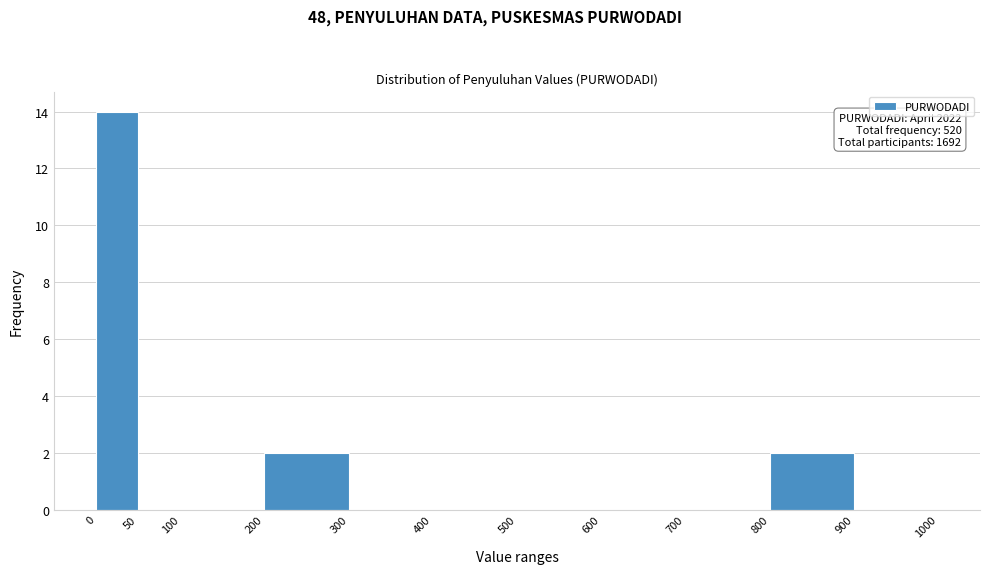

Which range on the x-axis has the tallest bar?

0 to 50